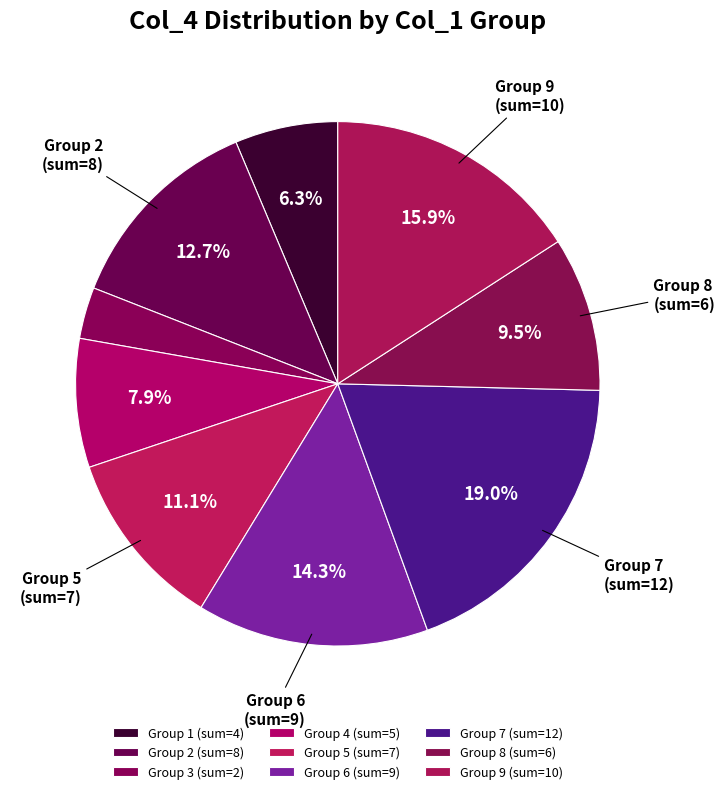

Count the number of slices in the pie.

9